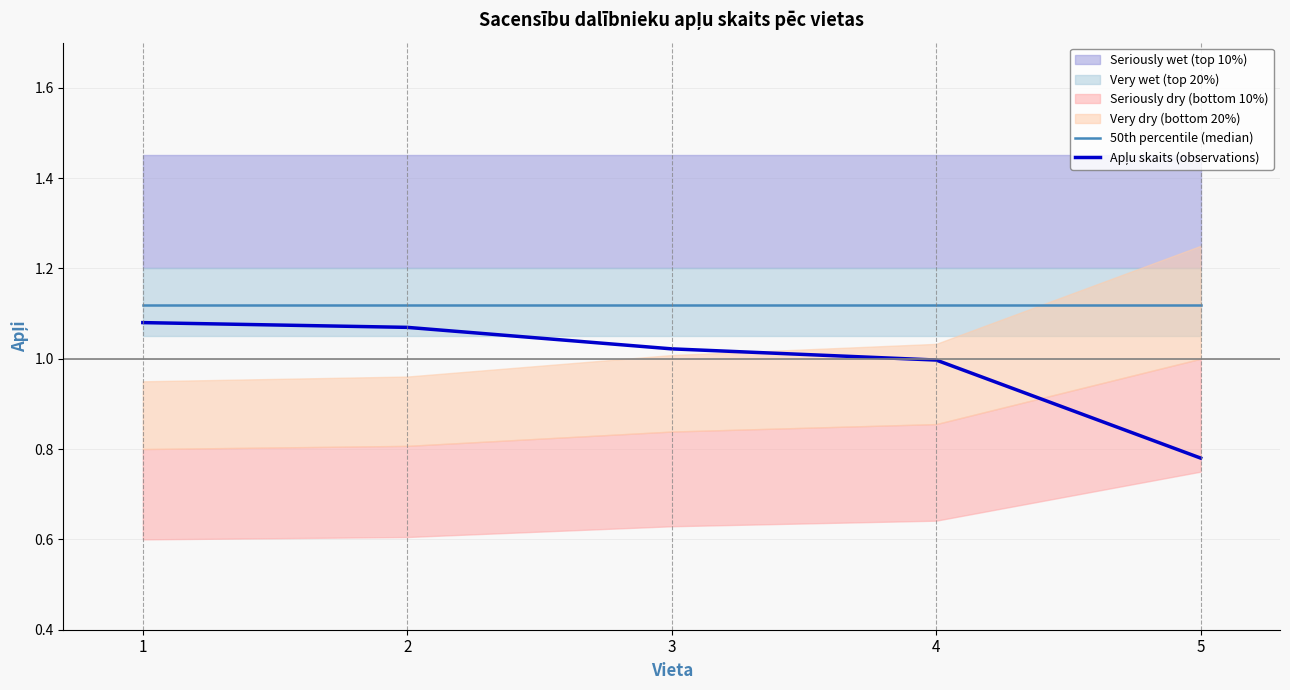

What value does the 50th percentile (median) series have at 2?

1.1